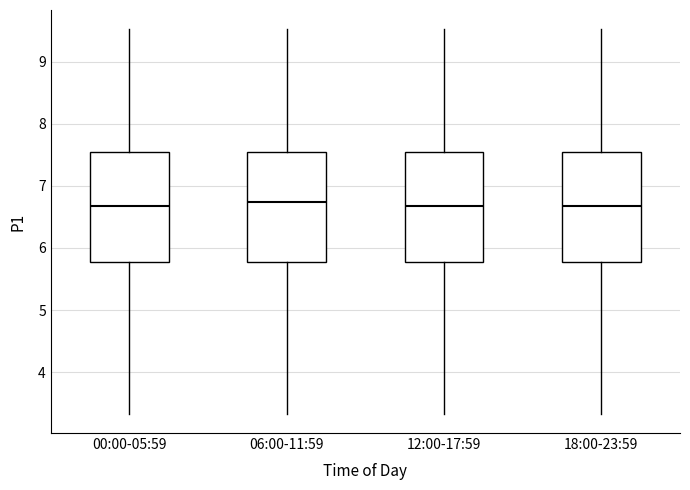

Where does the upper whisker of the box for 00:00-05:59 end on the y-axis? The values are not printed on the chart, so give them approximately, as read against the axis.

9.5